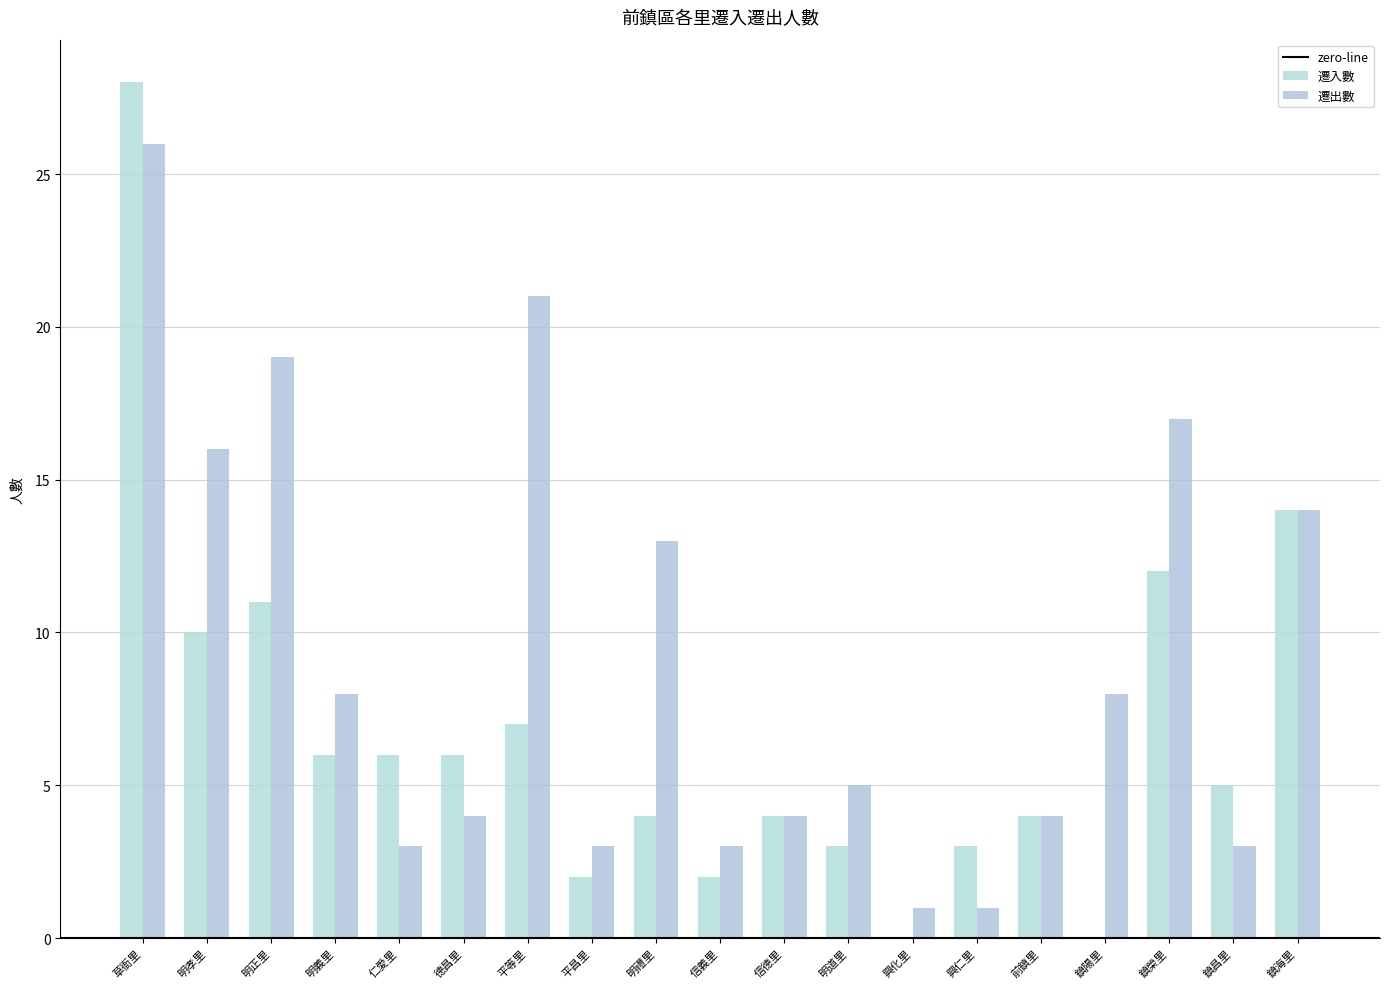

True or false: 遷出數 has a value of 0 at 興仁里.

False